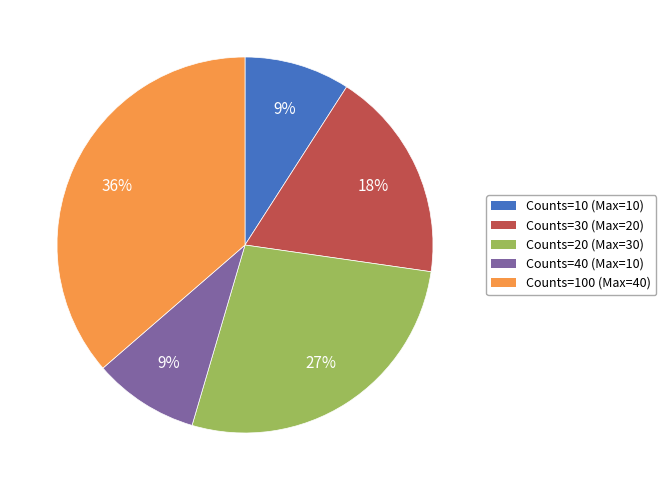

How many segments does this pie chart have?

5